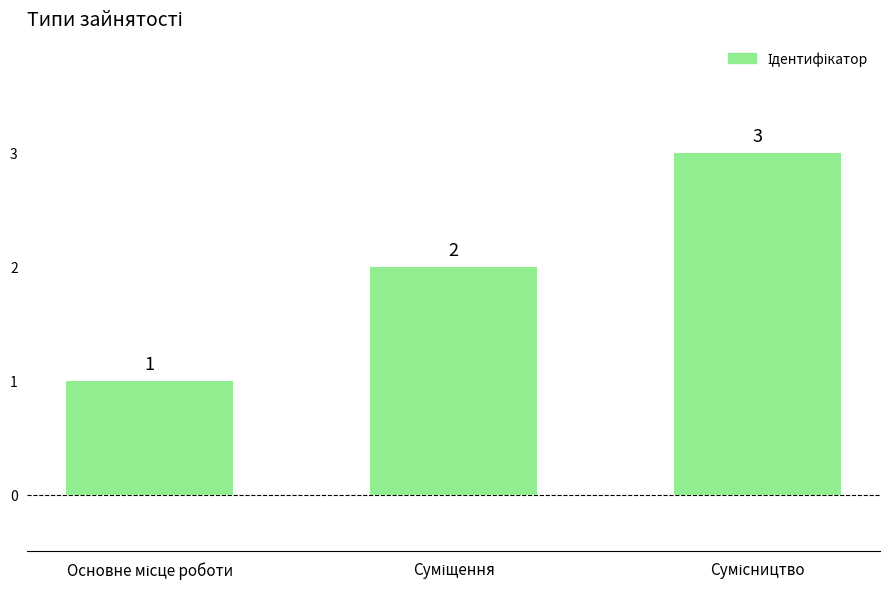

What is the maximum value shown in the chart?

3